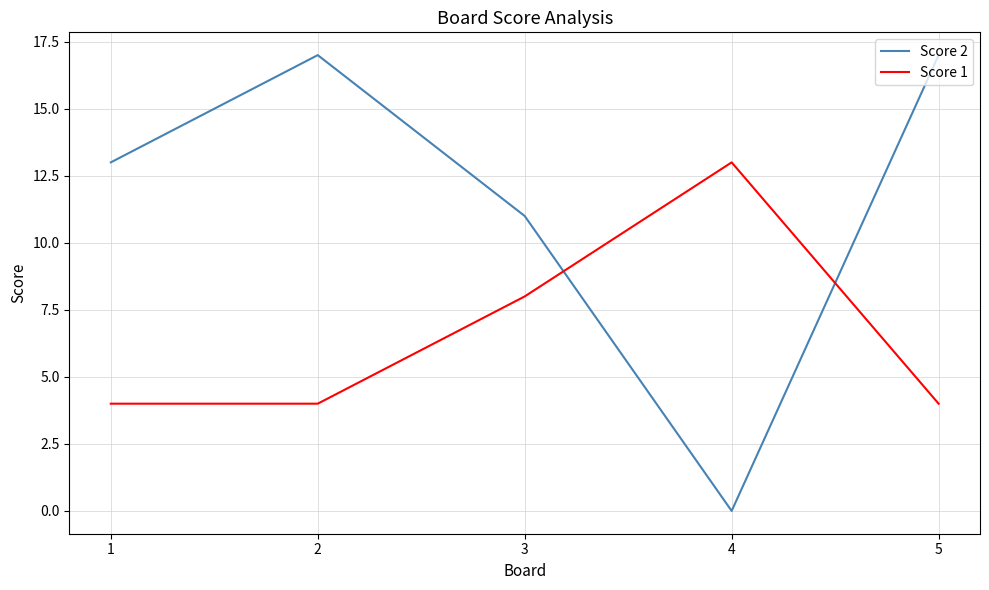

Does the chart have visible grid lines?

Yes